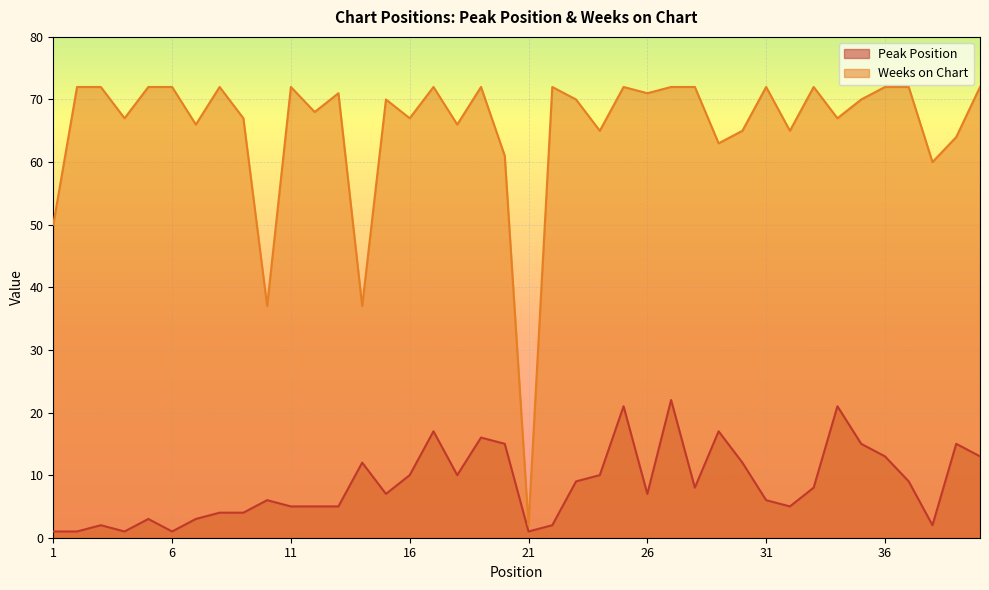

True or false: Peak Position and Weeks on Chart intersect in this chart.

False